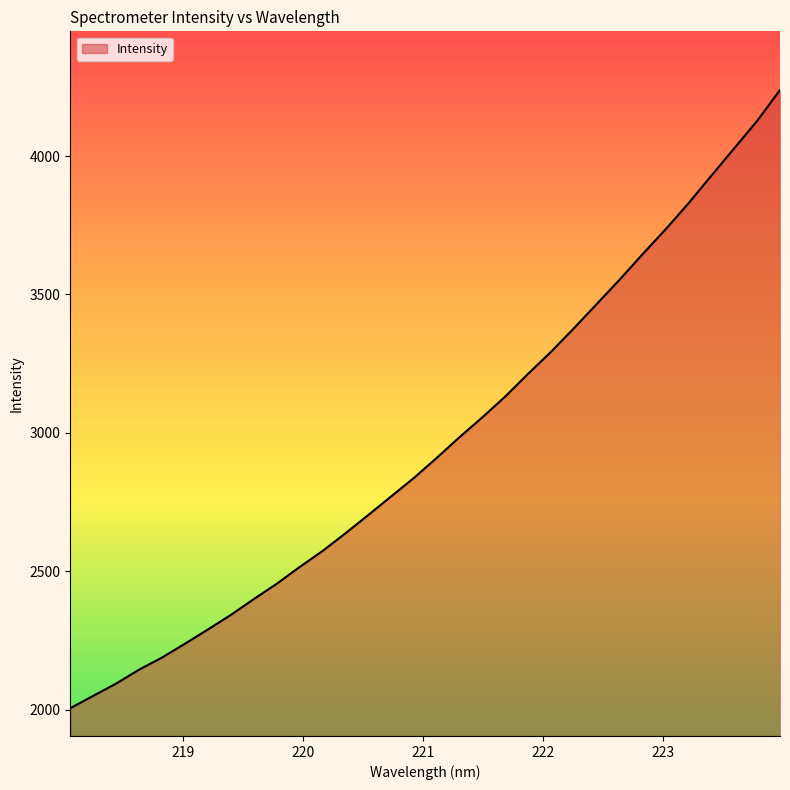

What is the greatest value displayed?

4238.6